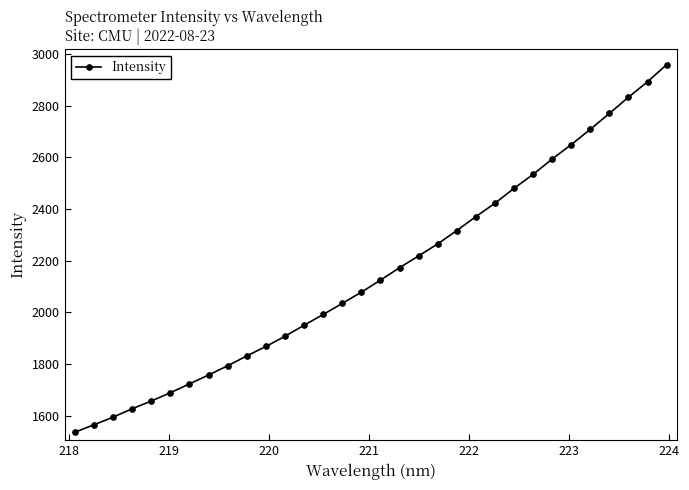

How many lines are shown in the chart?

1